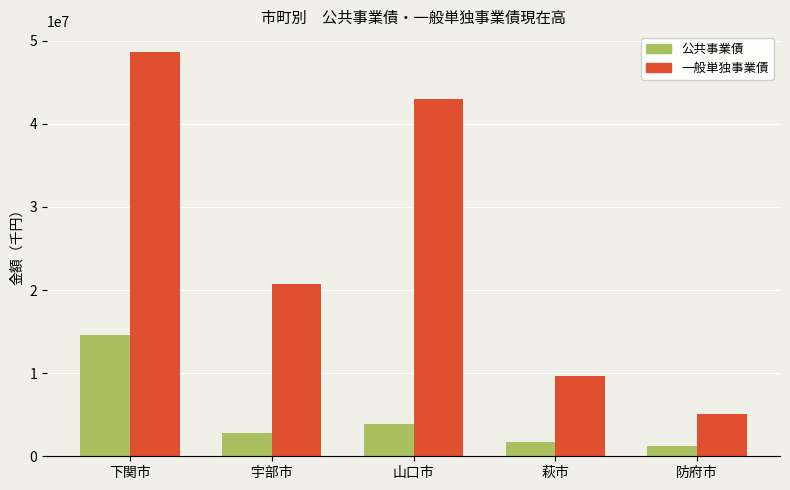

List the series in order of their overall mean, highest first.

一般単独事業債, 公共事業債